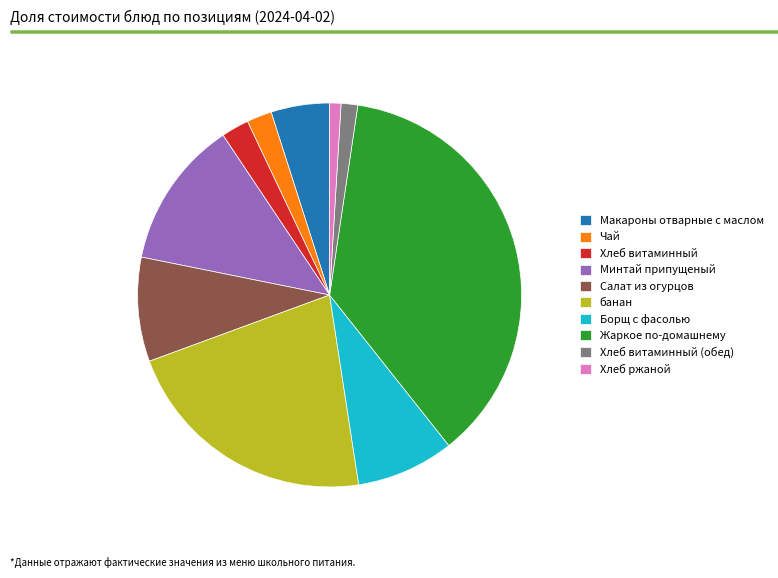

Is the sum of Хлеб витаминный and банан greater than half?

No